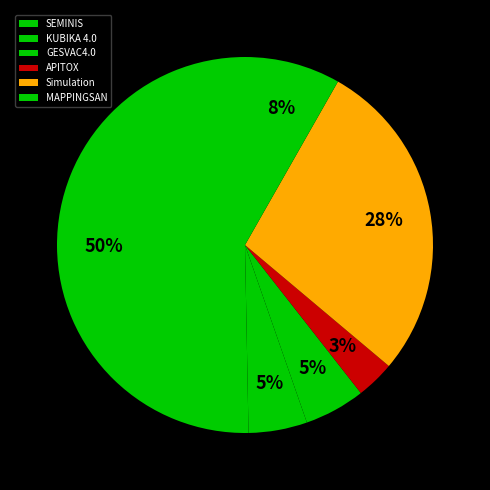

To the nearest percent, what is the difference between the largest and smallest slice percentages?

47%